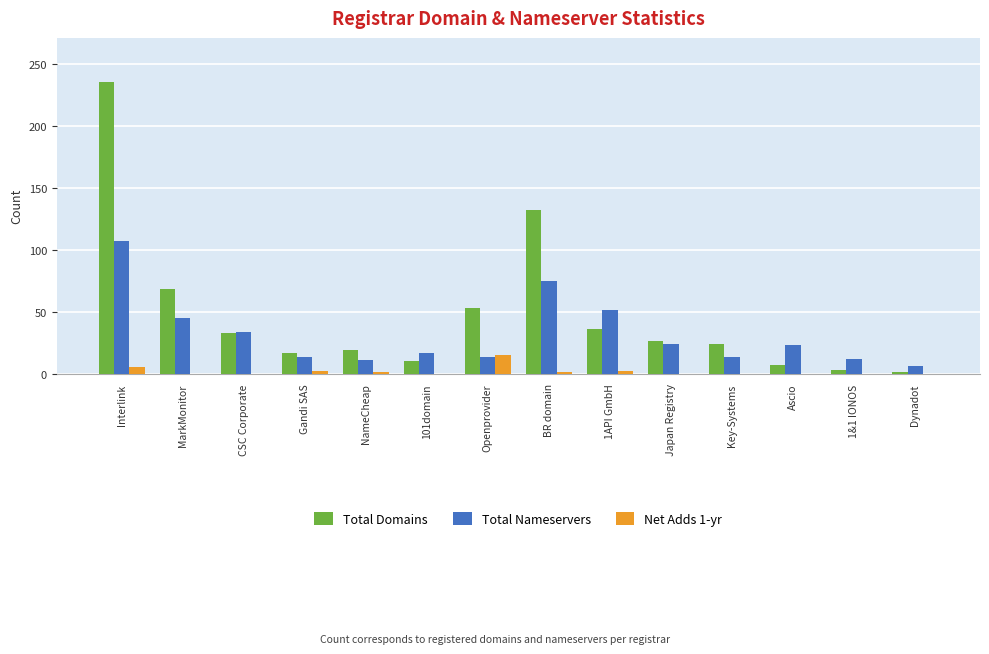

Which category has the highest value in the Total Domains series?

Interlink